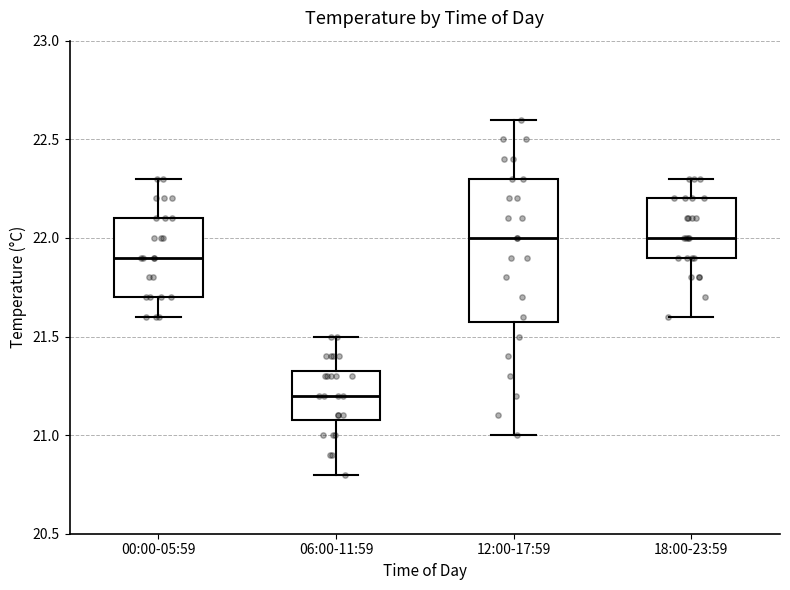

Which box's median line is the lowest?

06:00-11:59